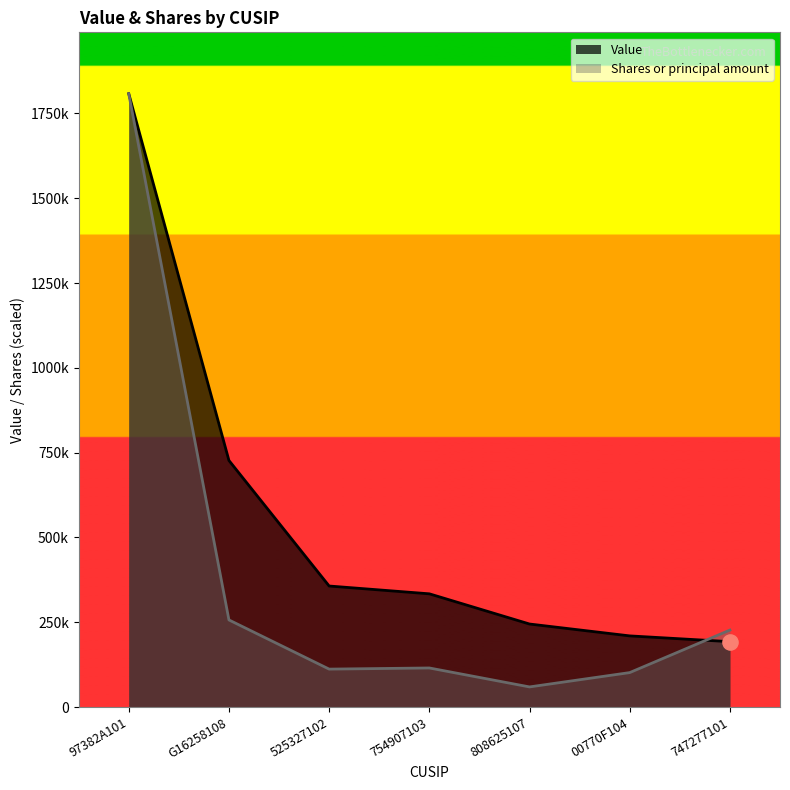

What is the total value across all series at 754907103?

449478.1